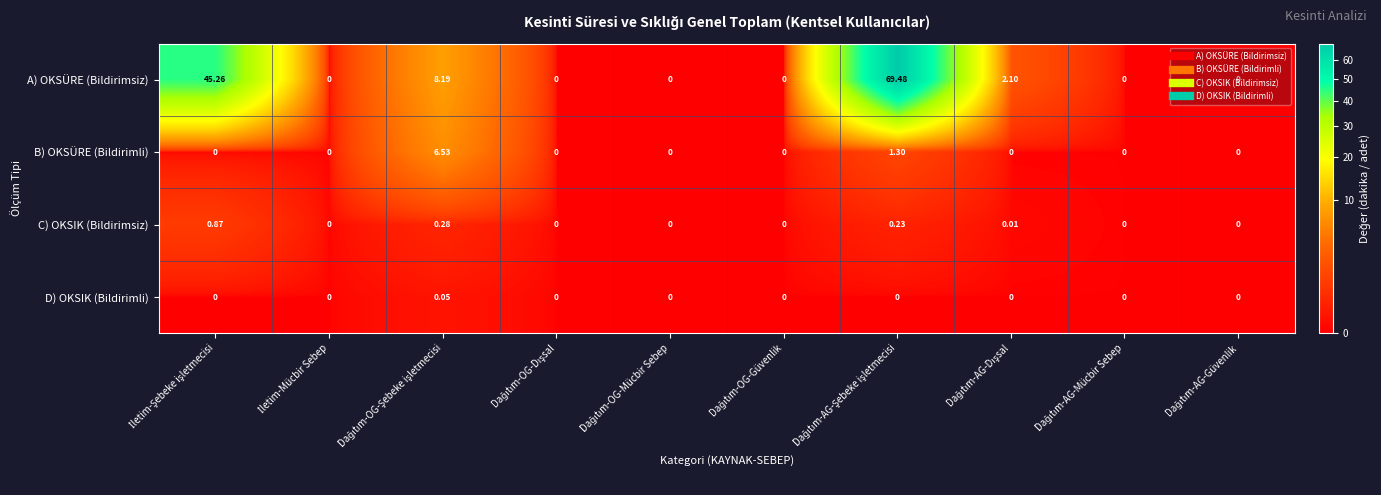

Which series has the largest total across all categories?

A) OKSÜRE (Bildirimsiz)